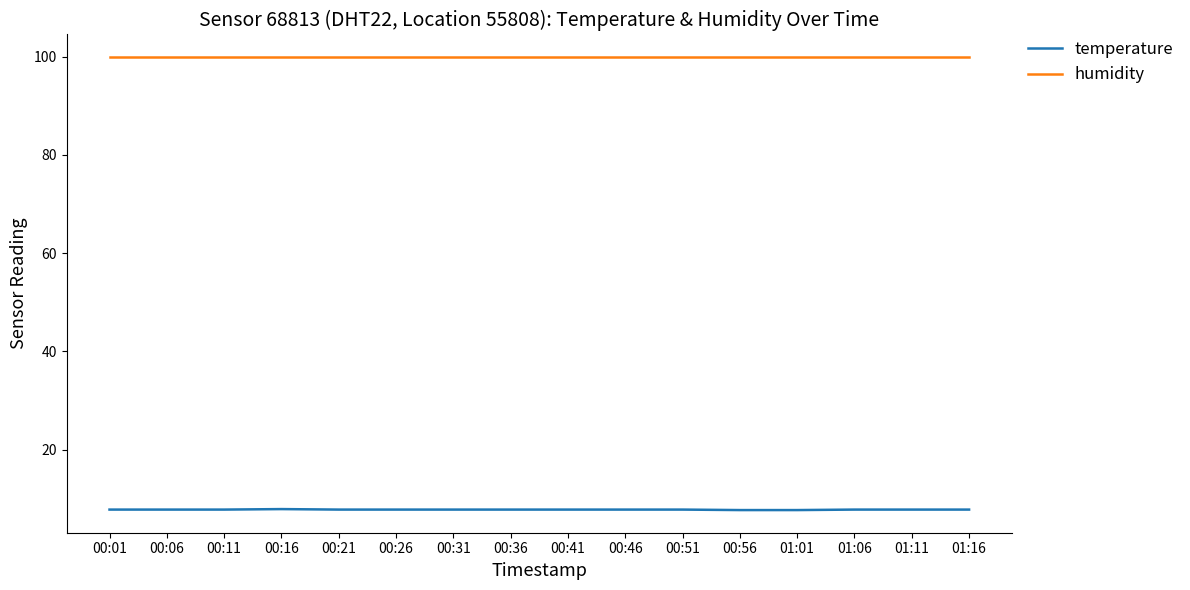

What is the maximum value for temperature?

7.9